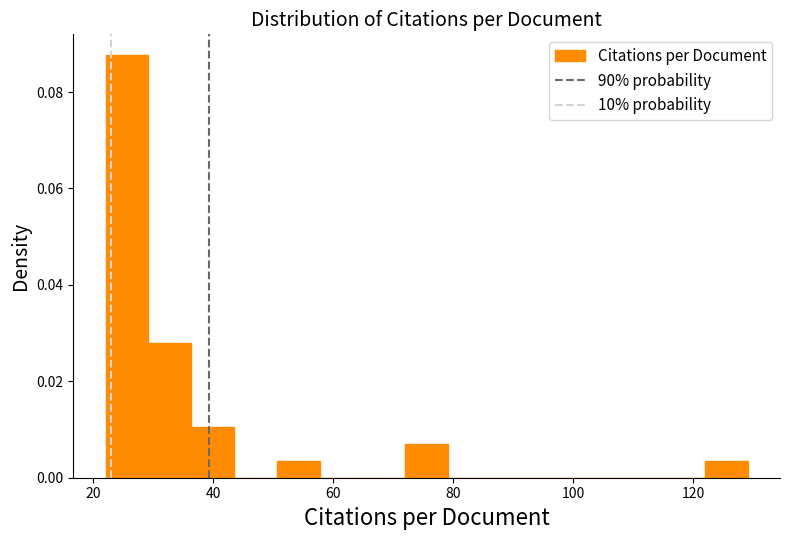

Read against the x-axis, roughly where is the centre of the tallest bar?

26